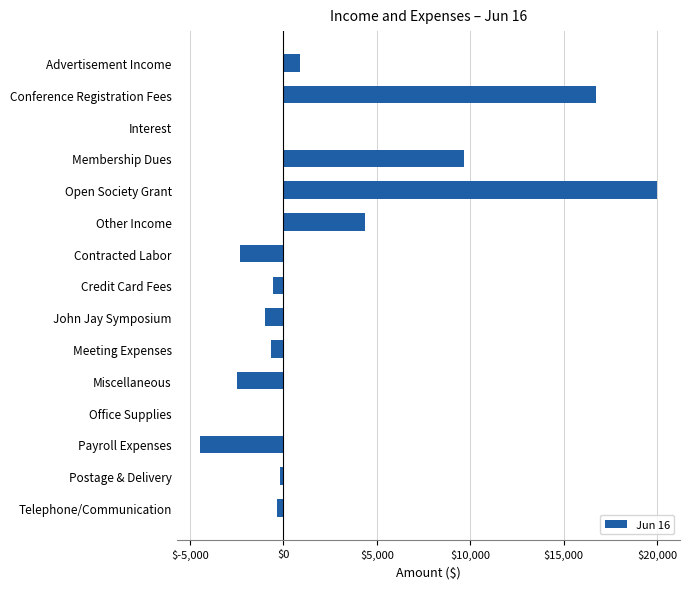

At which label is the value closest to 7755?

Membership Dues